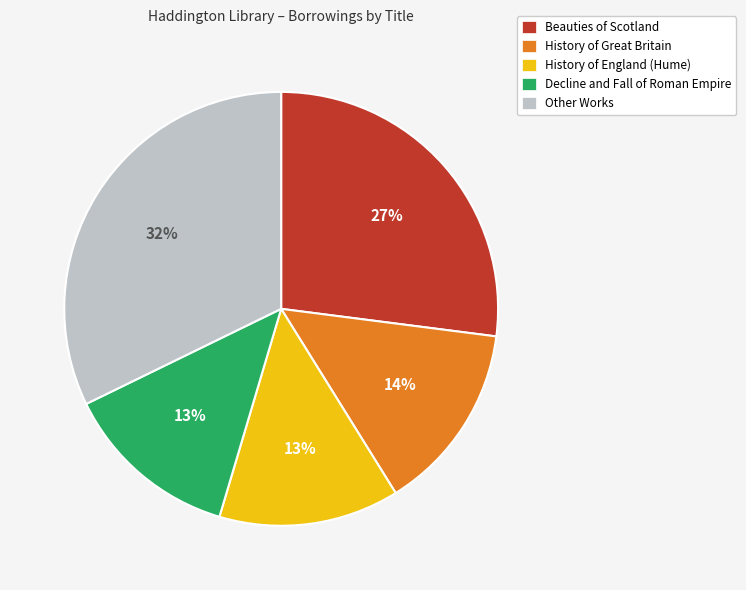

To the nearest percent, what is the average slice percentage?

20%